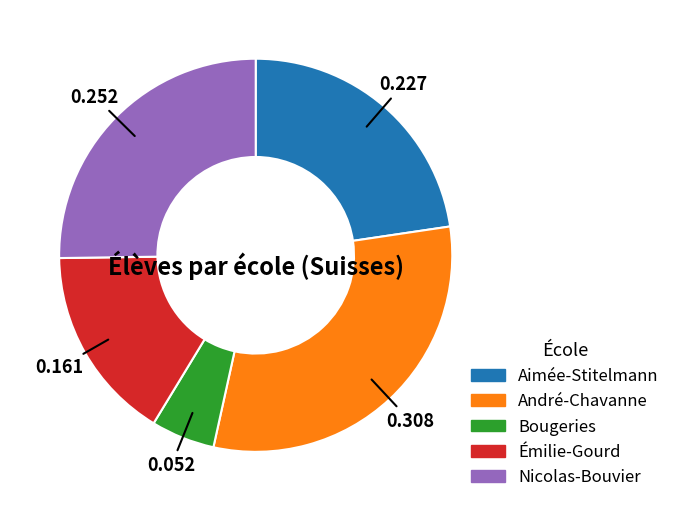

Count the number of slices in the pie.

5